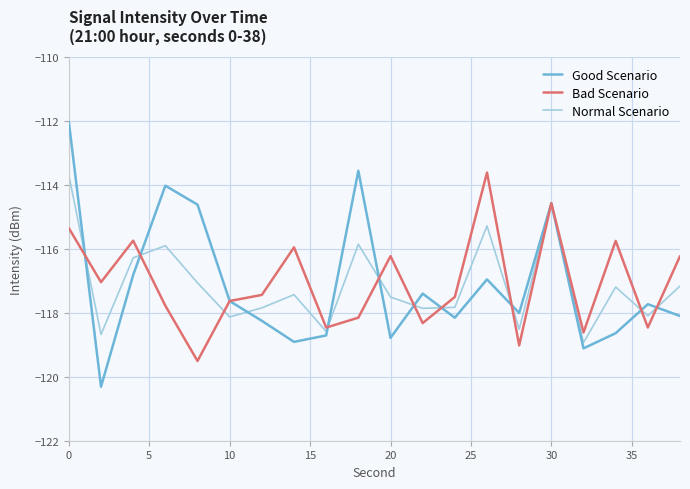

What is the highest value of the Bad Scenario series?

-113.6